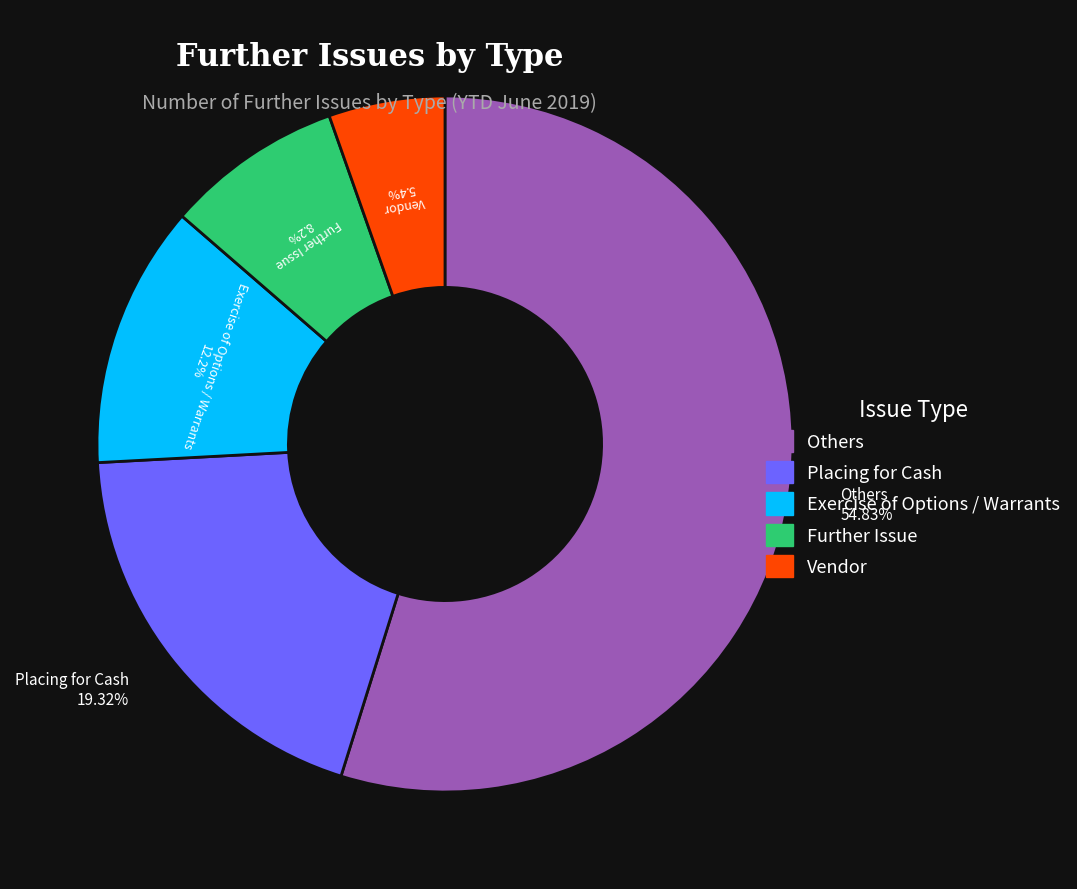

Does any single category account for the majority?

Yes